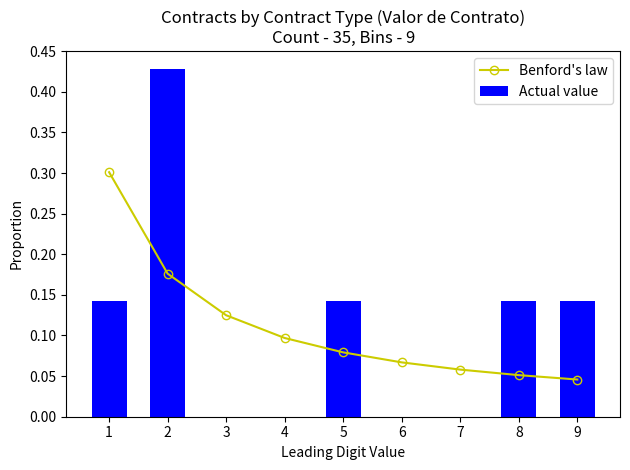

At which category does the chart reach its peak across all series?

2